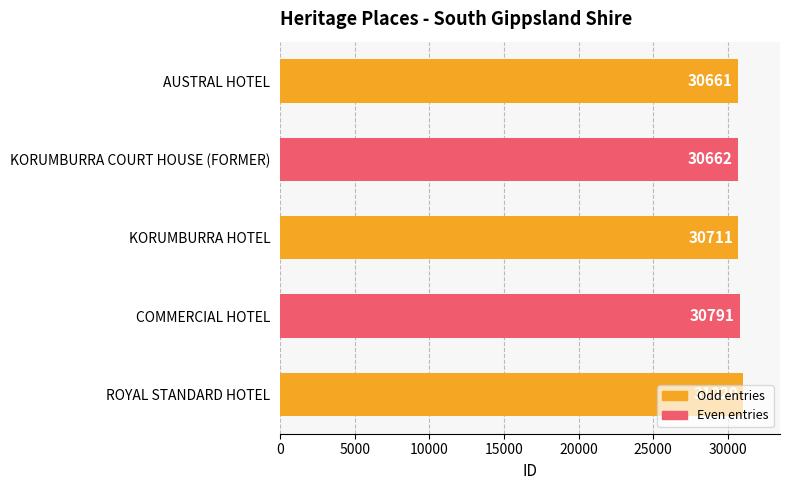

What is the change in value from COMMERCIAL HOTEL to ROYAL STANDARD HOTEL?

+229